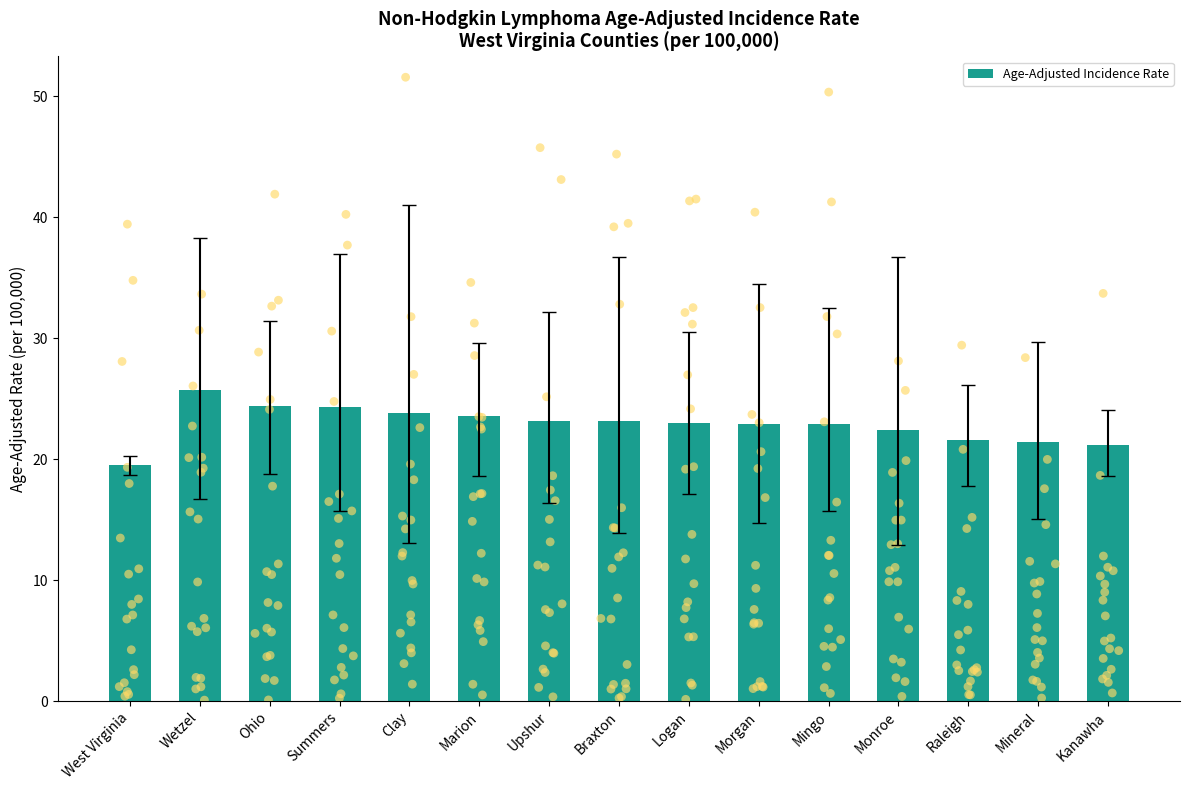

Between Raleigh and Monroe, which is larger?

Monroe